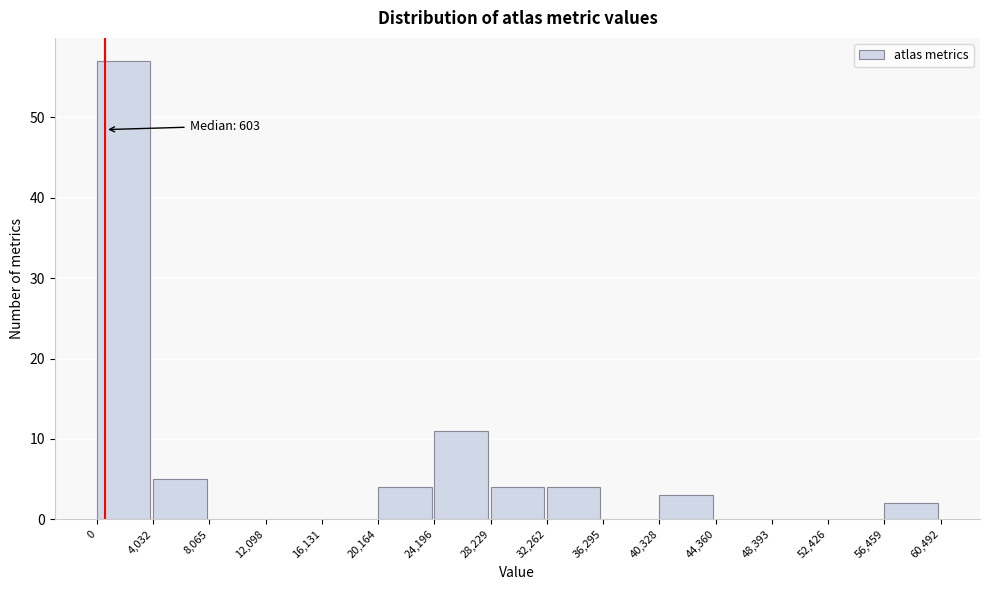

Over which range of the x-axis is the bar tallest?

0 to 4,032